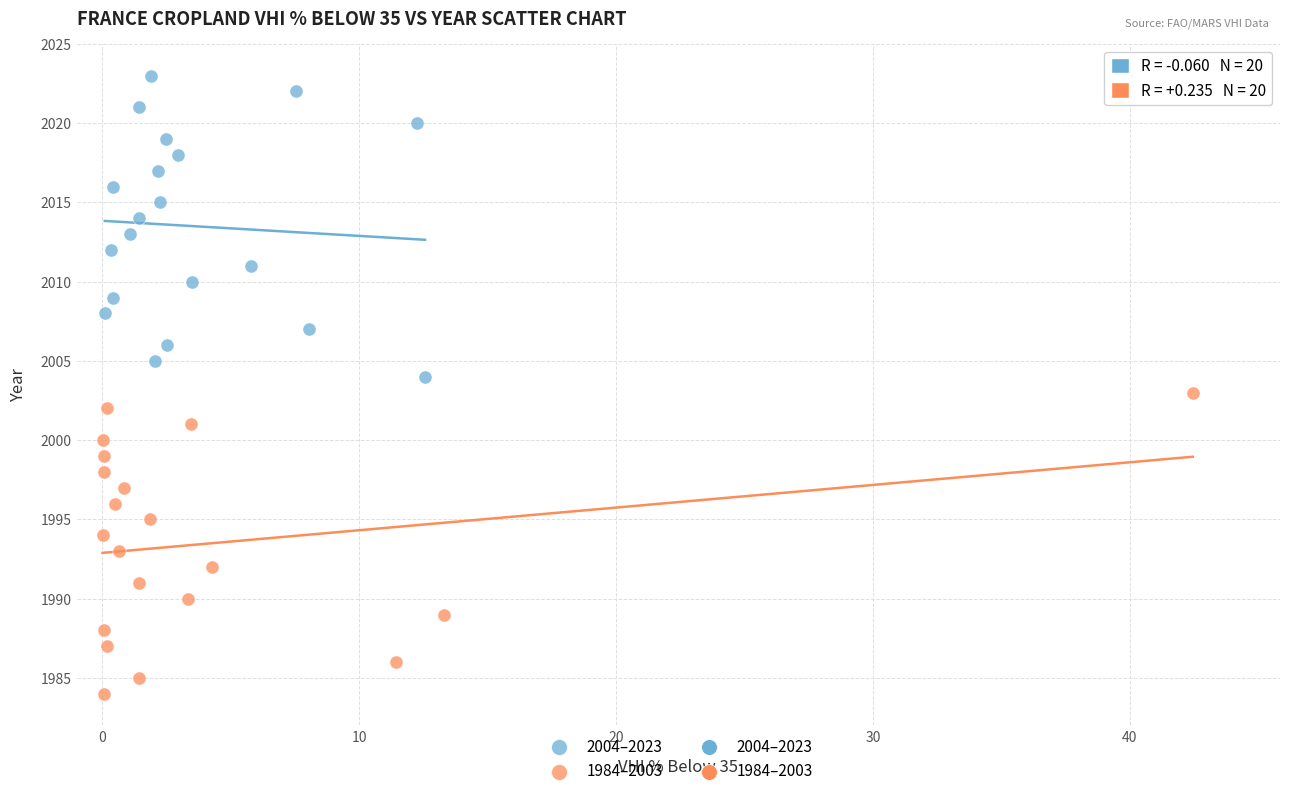

Which series reaches the maximum Y coordinate?

2004–2023